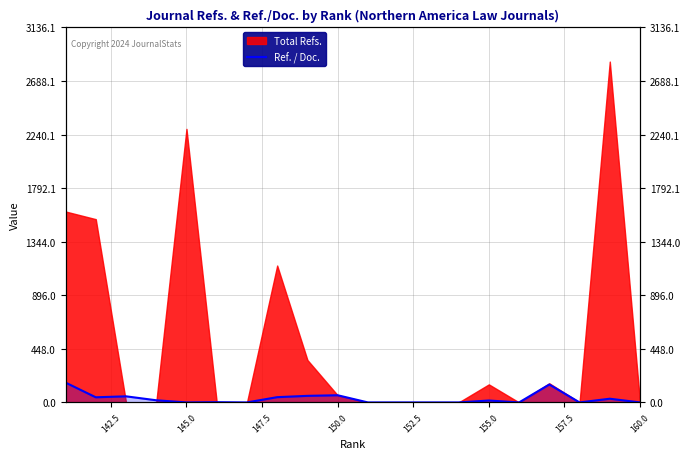

What is the average value?

32